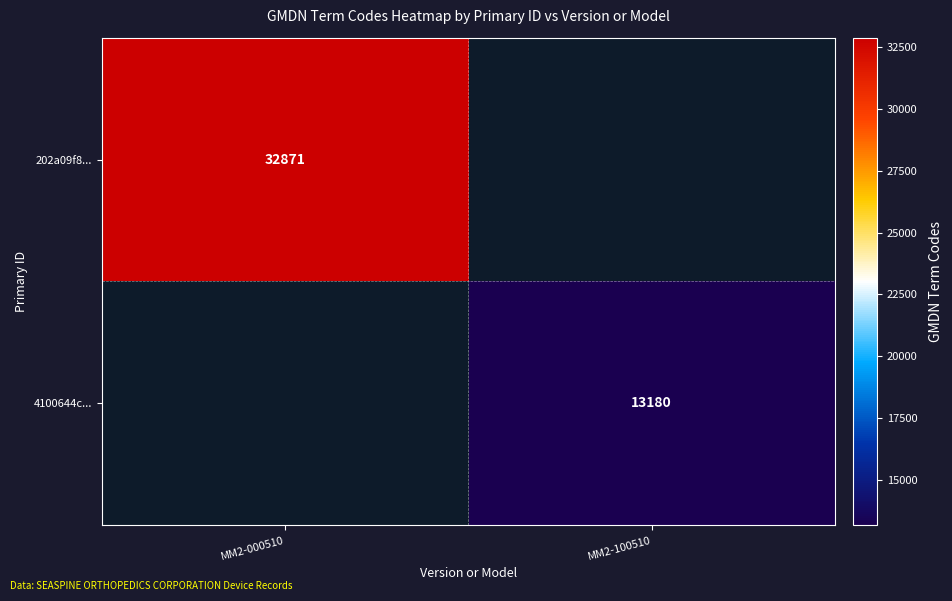

Is it true that 4100644c... equals 13180 at MM2-100510?

True